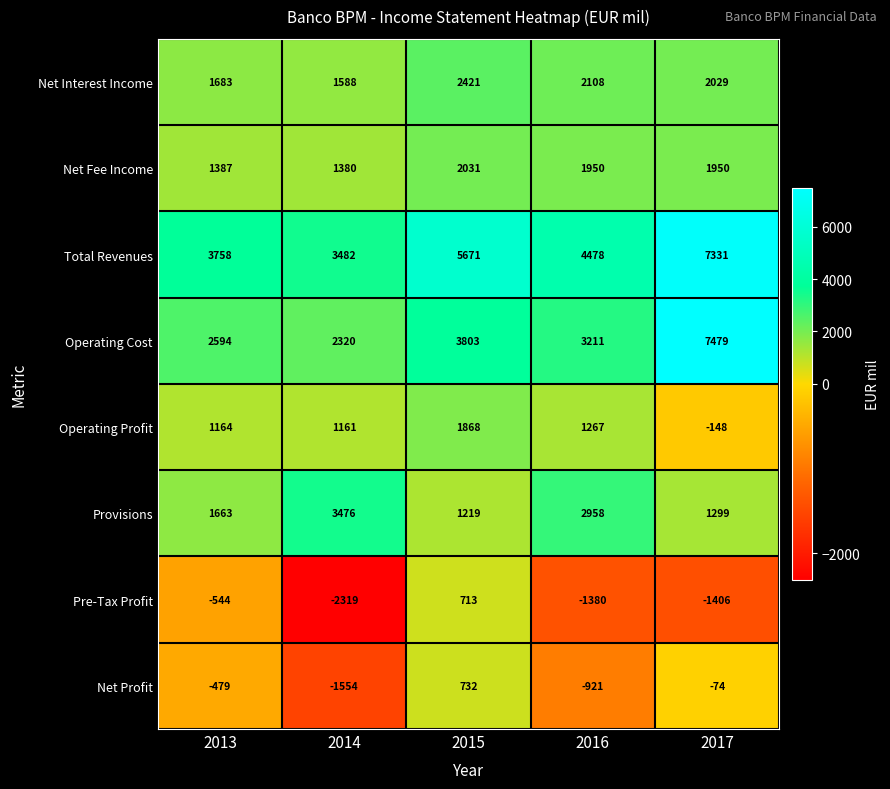

At which label does Operating Cost first exceed 3211?

2015